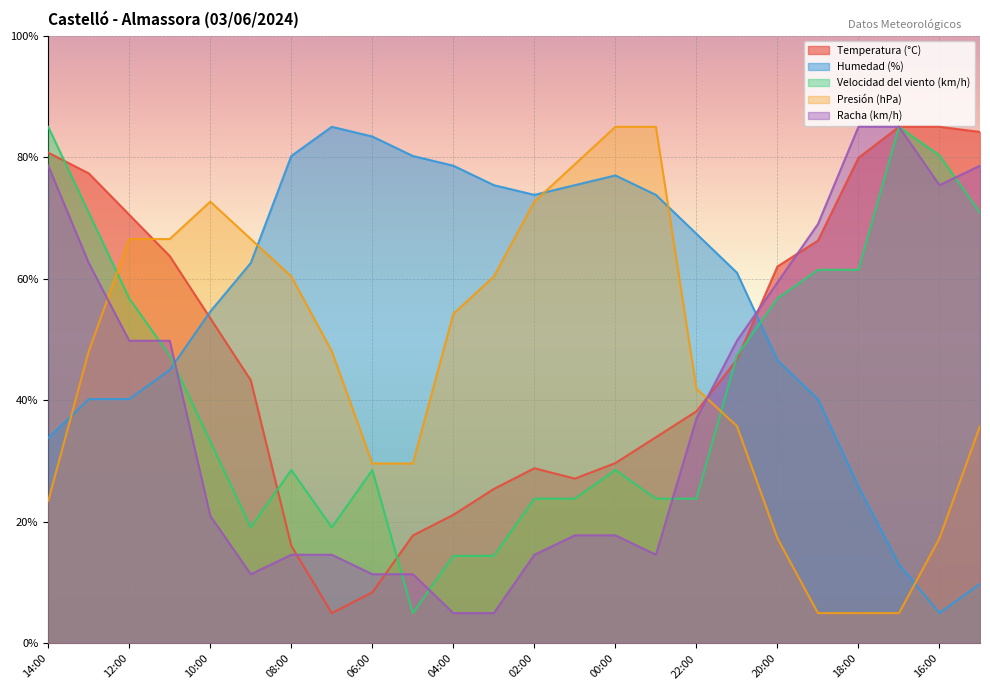

How many lines are shown in the chart?

5